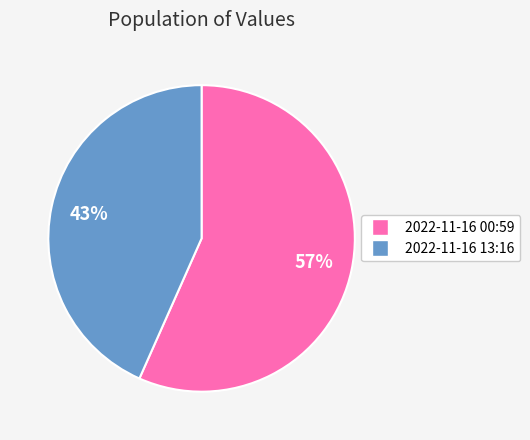

Count the number of slices in the pie.

2